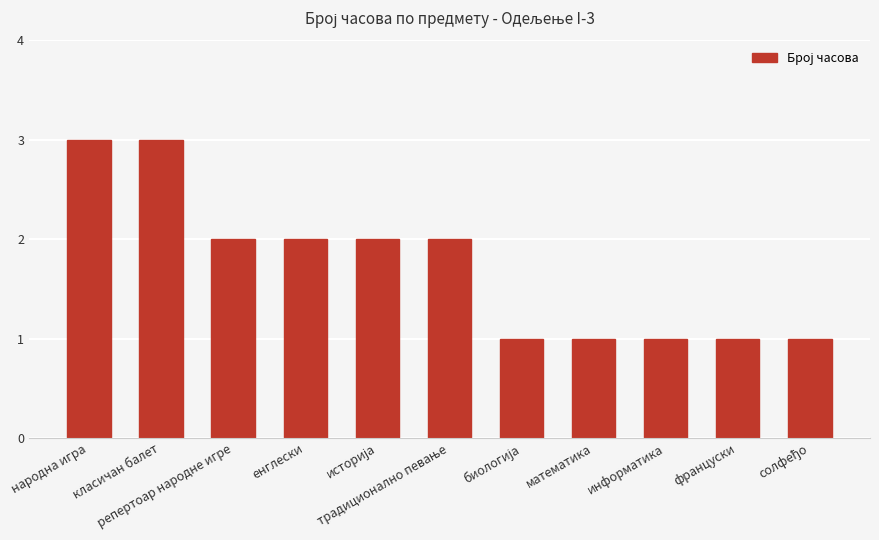

What is the sum of all values?

19